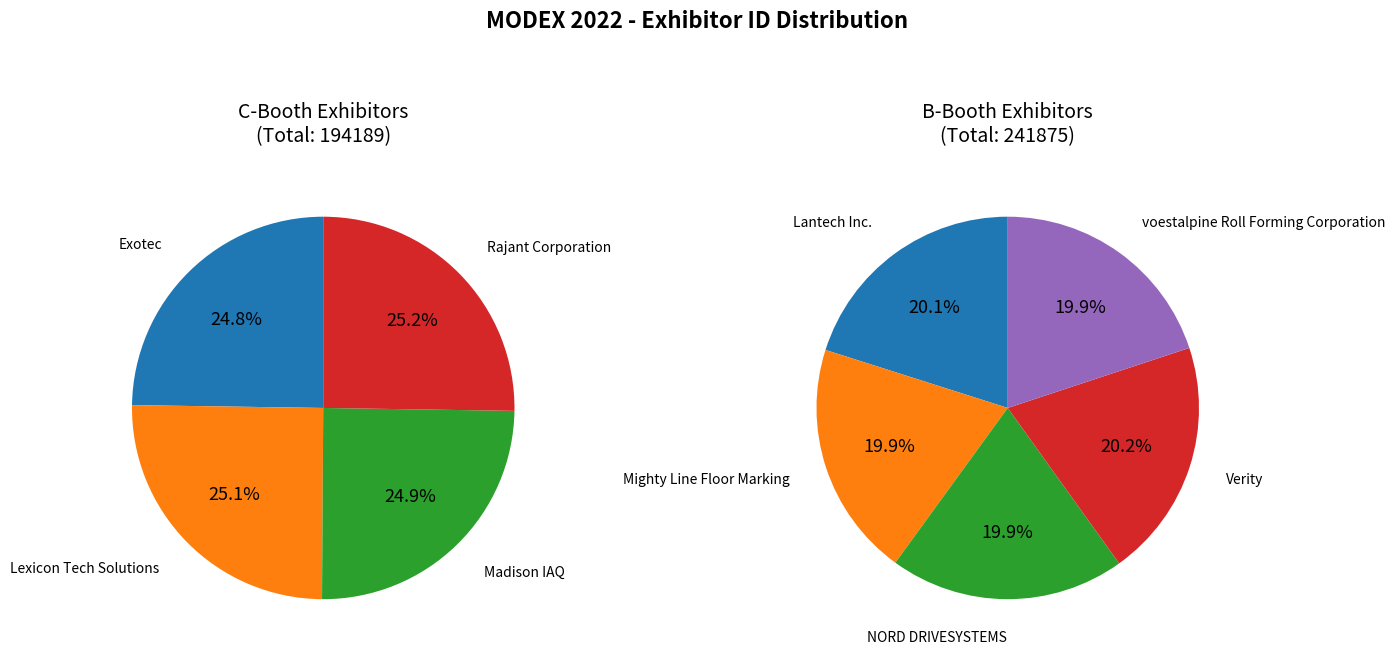

The Lexicon Tech Solutions slice represents 1% of the pie. True or false?

False